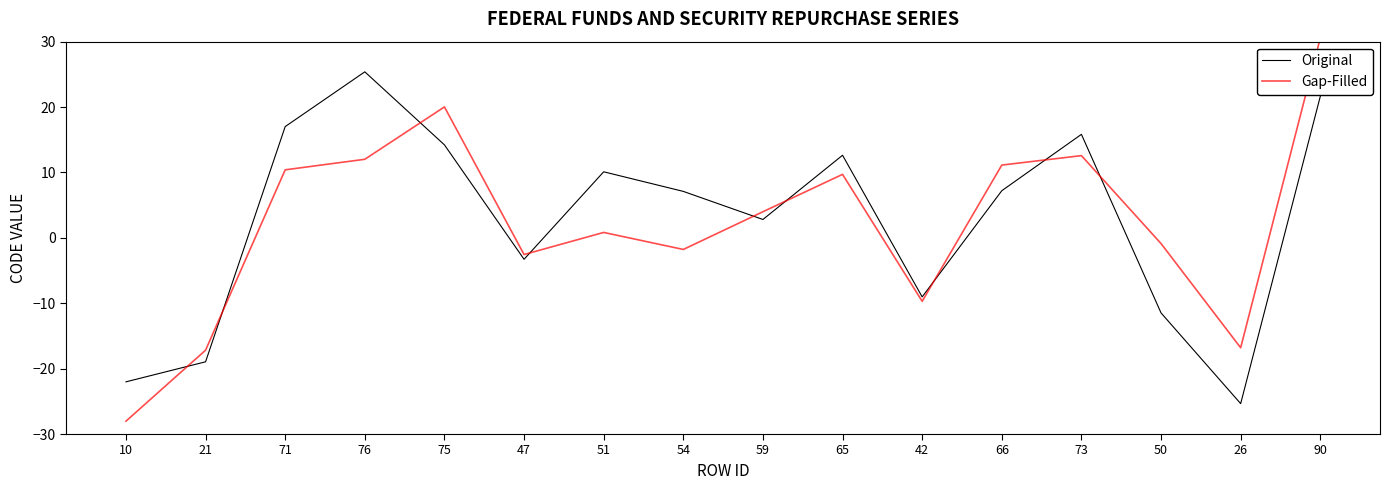

Is the value of Gap-Filled at 71 greater than the value of Original at 76?

No